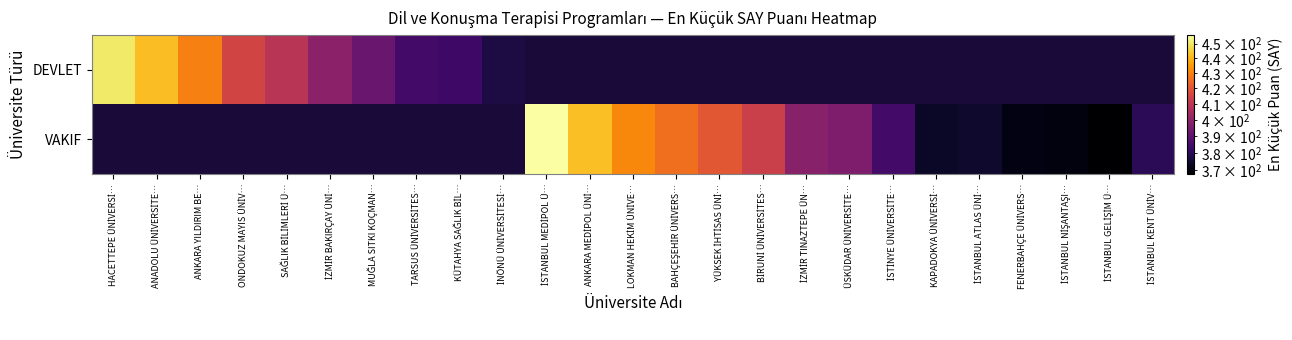

At which label does VAKIF reach its peak?

HACETTEPE ÜNİVERSİ…